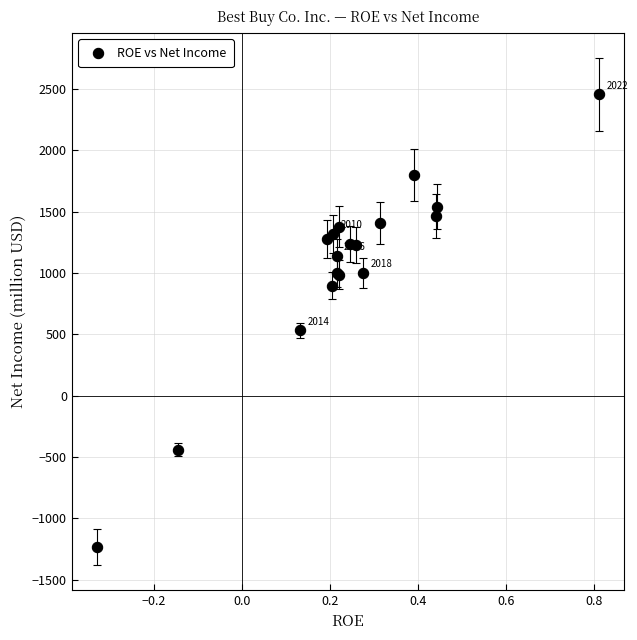

What Y value in the scatter plot is closest to 611?

532